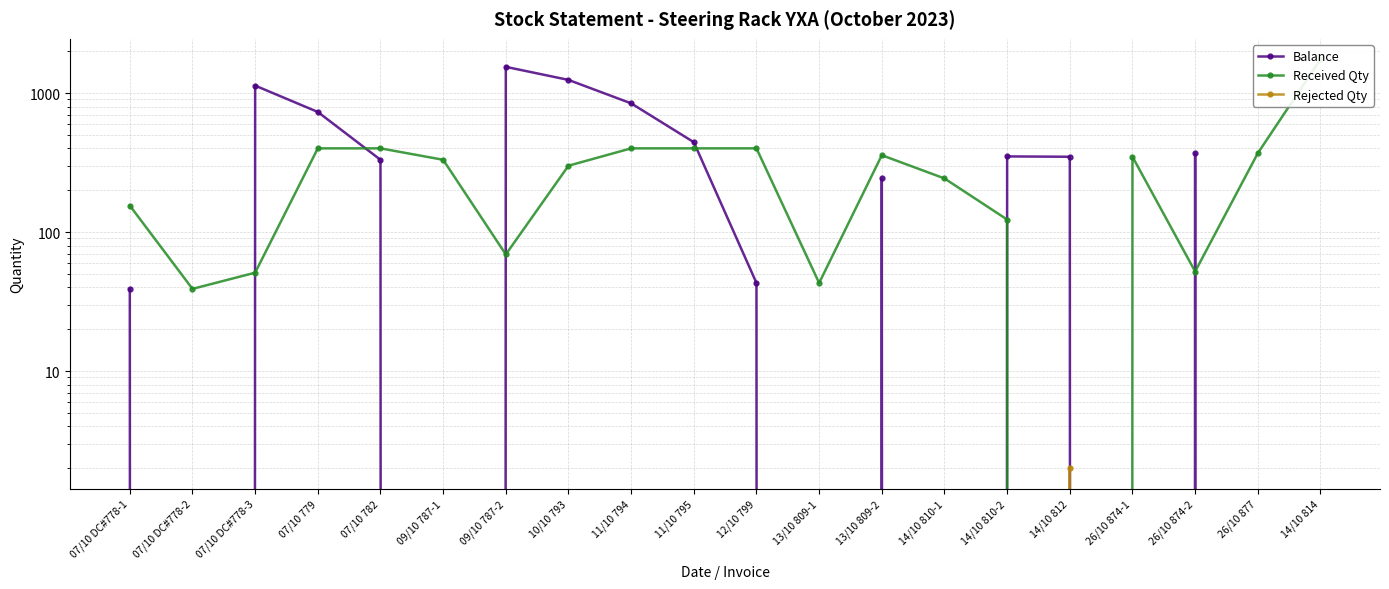

At which category does Rejected Qty reach its first local peak?

14/10 812